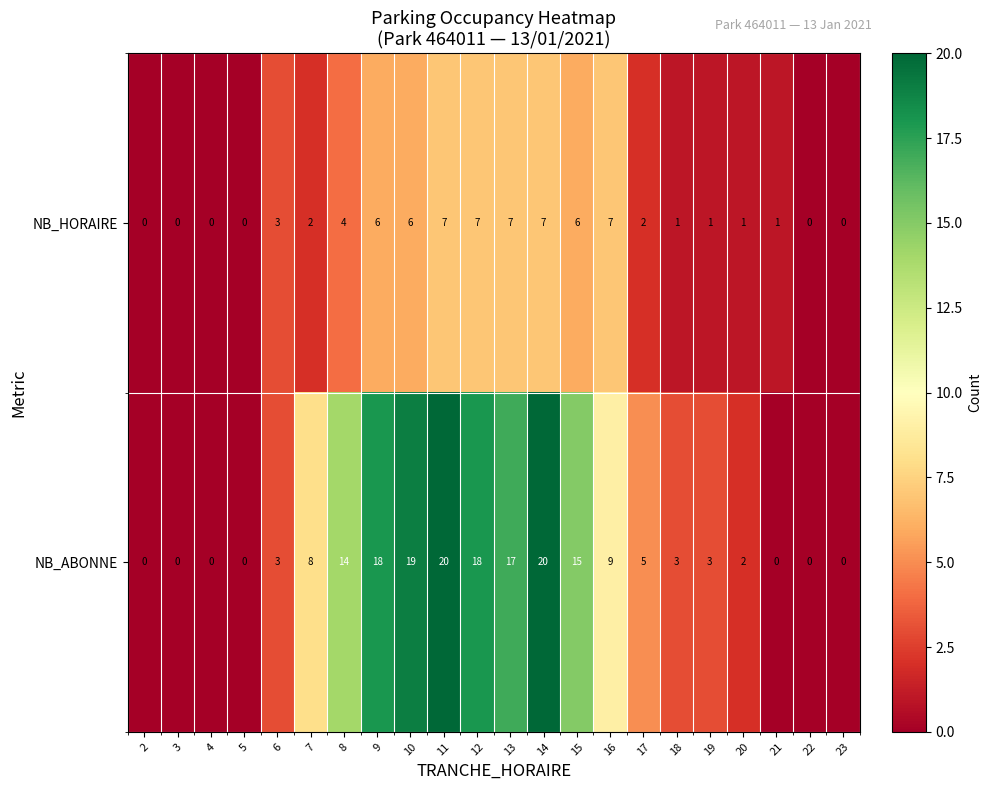

Which series has the largest total across all categories?

NB_ABONNE